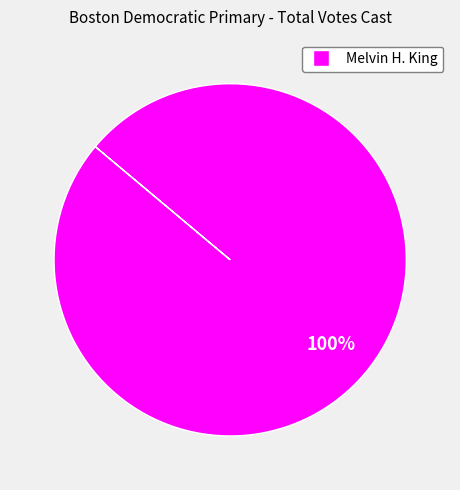

Is there any slice that represents more than half of the pie?

Yes